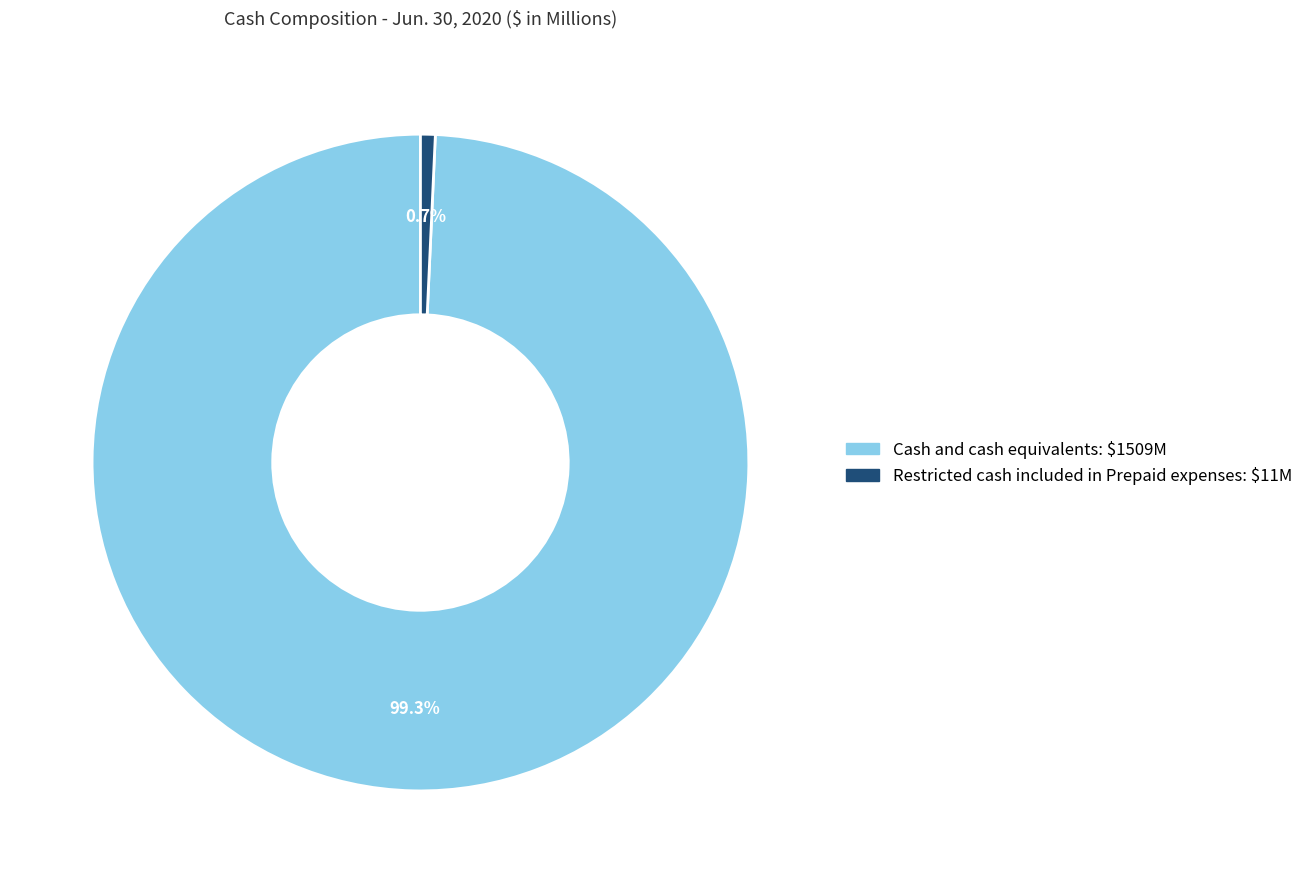

To the nearest percent, what percentage of the pie is Restricted cash included in Prepaid expenses?

1%